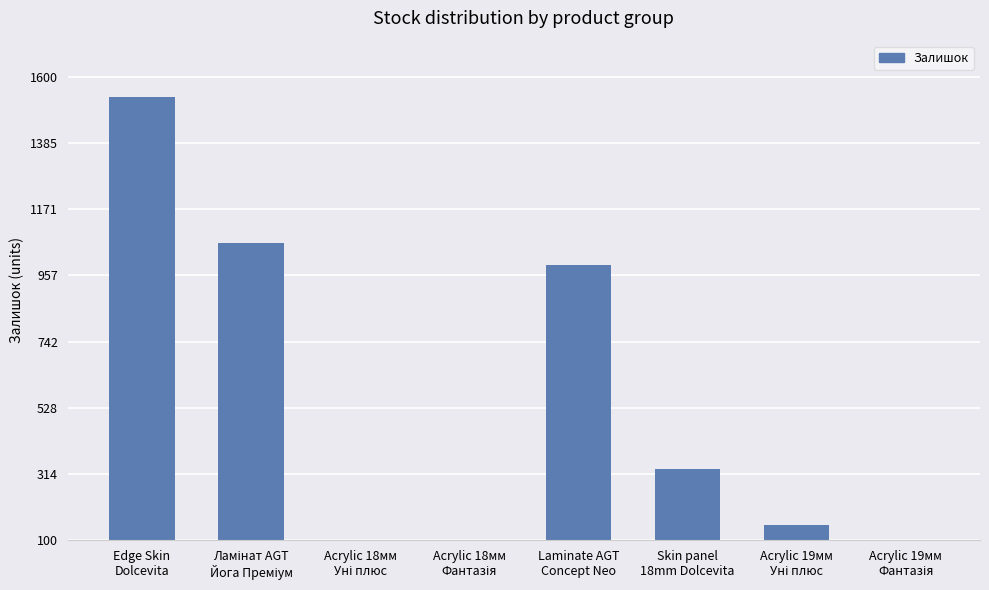

Is it true that the value at Acrylic 19мм
Фантазія is 33?

True